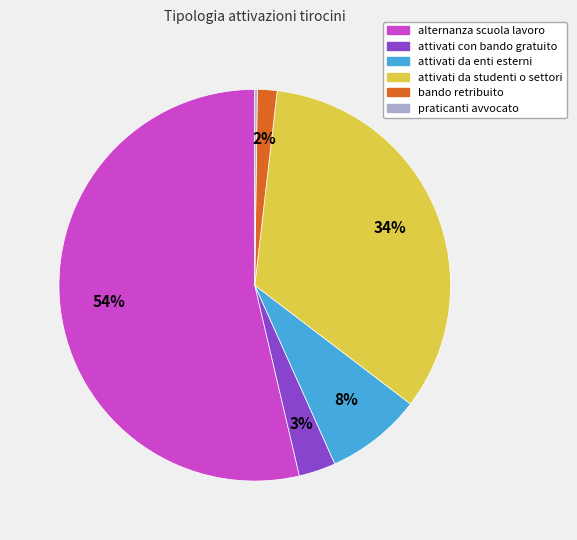

Which slice is the largest?

alternanza scuola lavoro